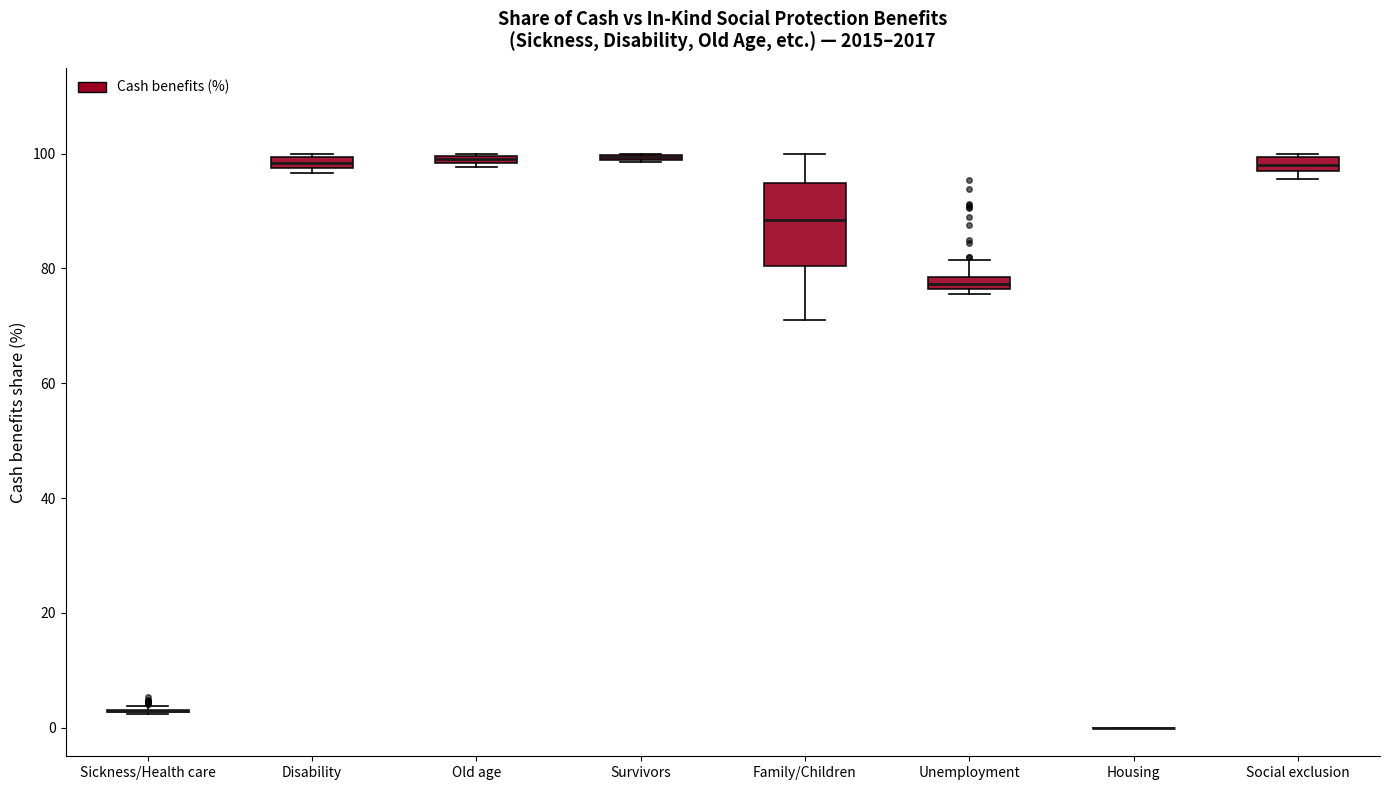

Which box is the tallest, from its lower edge to its upper edge?

Family/Children